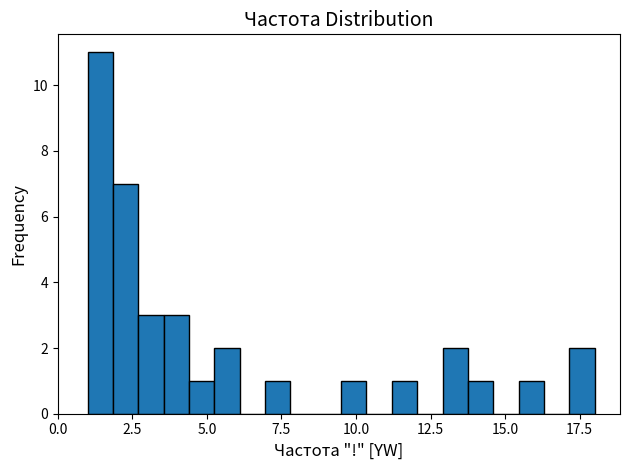

Around what value on the x-axis is the tallest bar? Give the approximate position of its centre, as read against the axis.

1.5